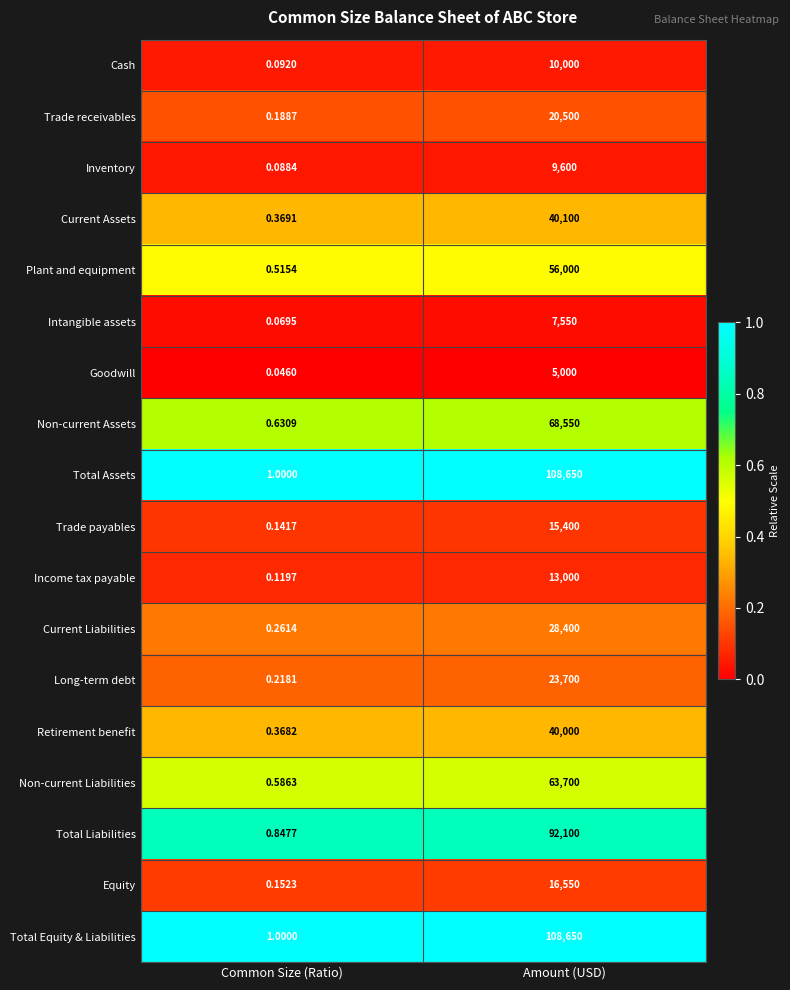

At which category is the sum across all series the highest?

Amount (USD)